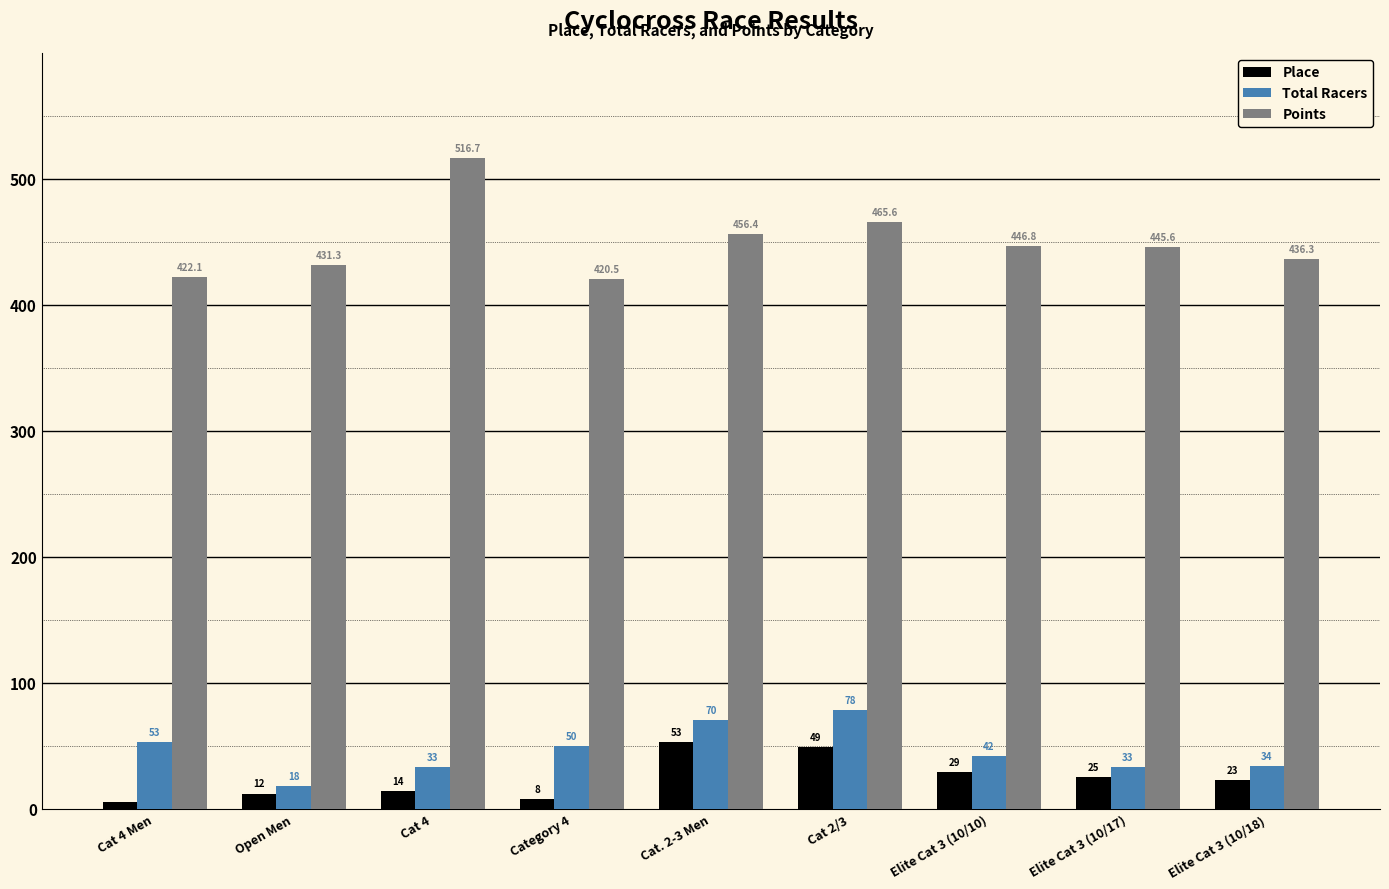

What is the label of the 4th bar from the left?

Category 4